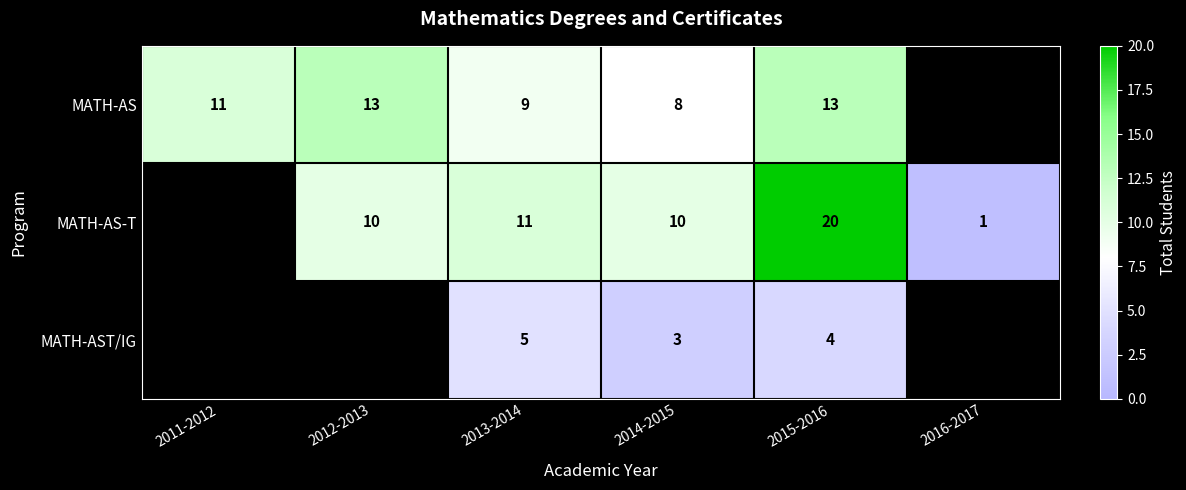

How many series are shown in this chart?

3